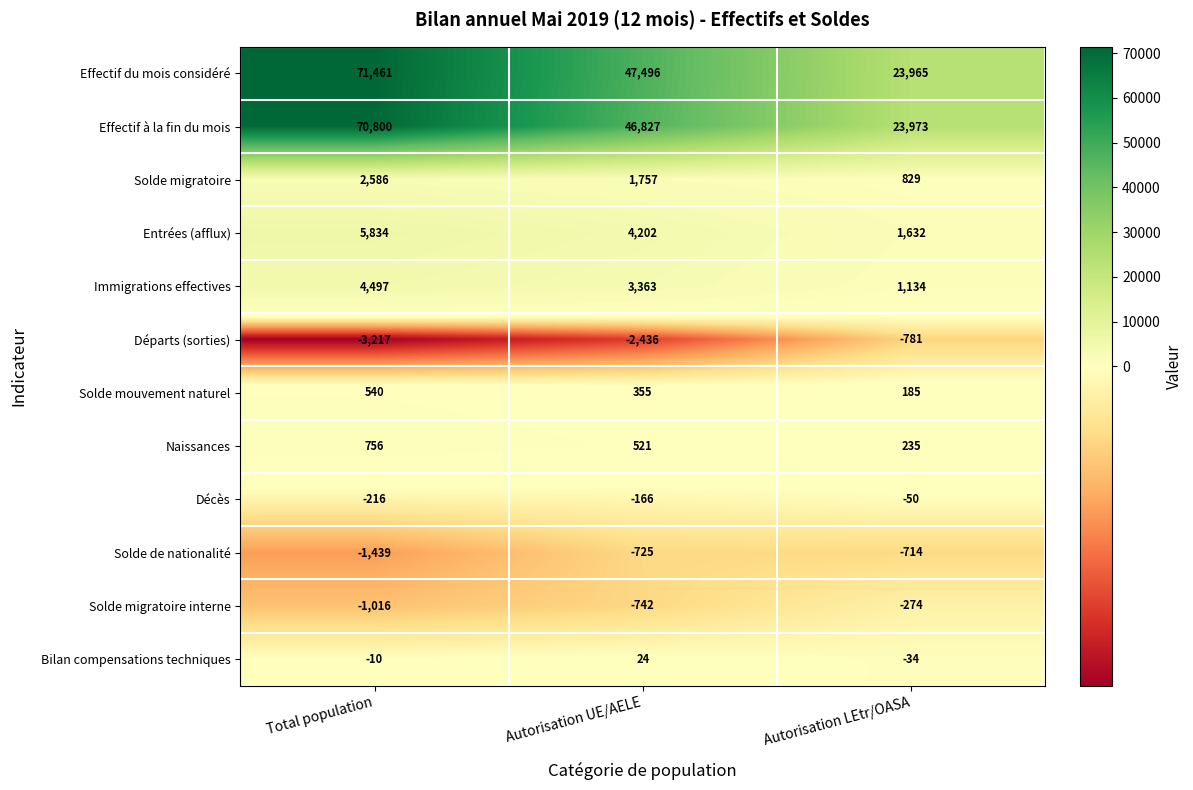

Which series has the widest spread of values?

Effectif du mois considéré